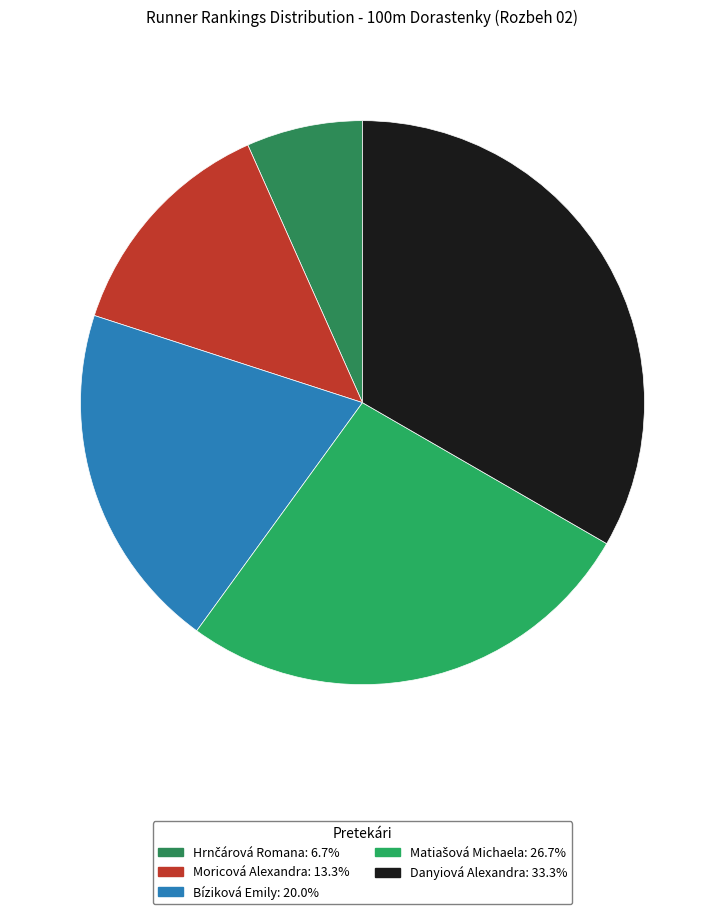

What is the change in value from Bíziková Emily to Matiašová Michaela?

+1